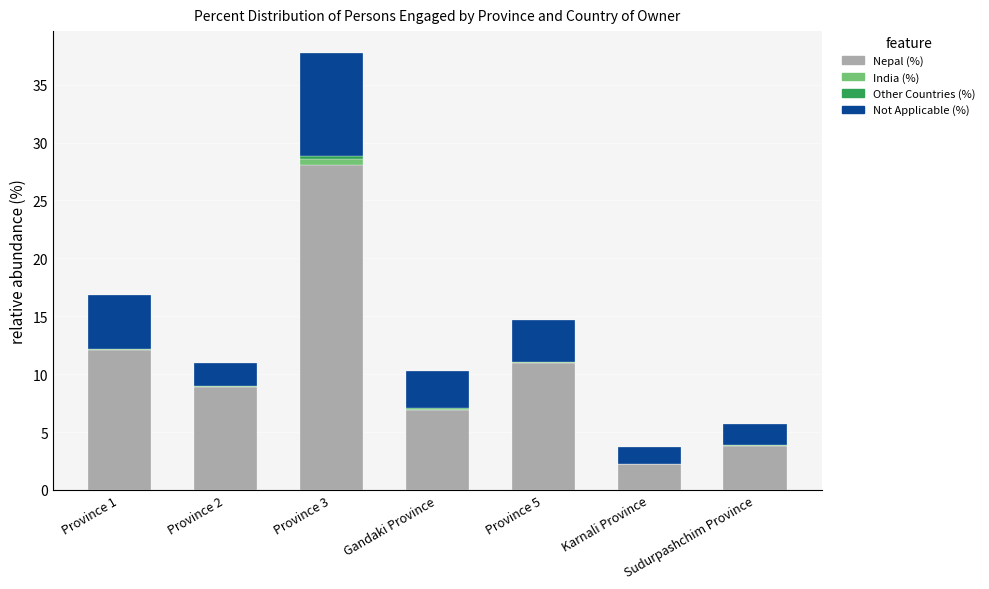

At which label does Nepal (%) reach its peak?

Province 3